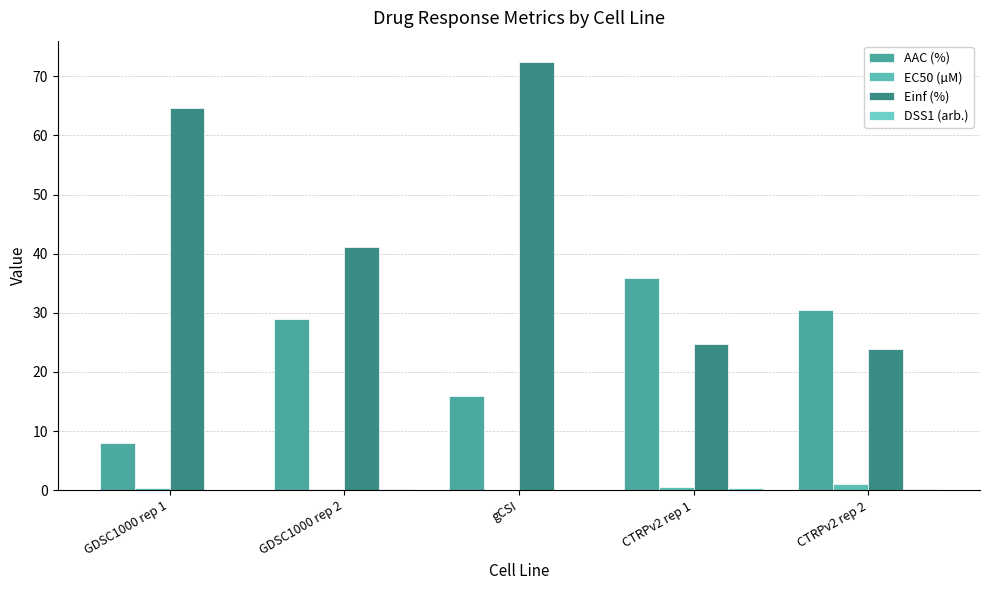

What is the average value of the EC50 (µM) series?

0.4